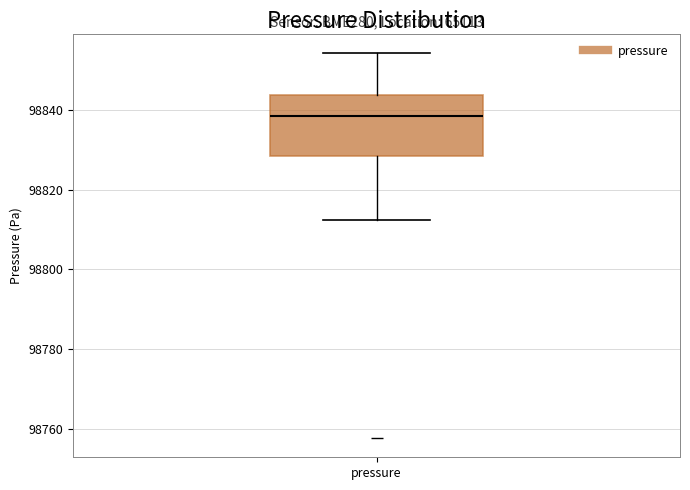

Where is the lower edge of the box for pressure on the y-axis? The values are not printed on the chart, so give them approximately, as read against the axis.

98828